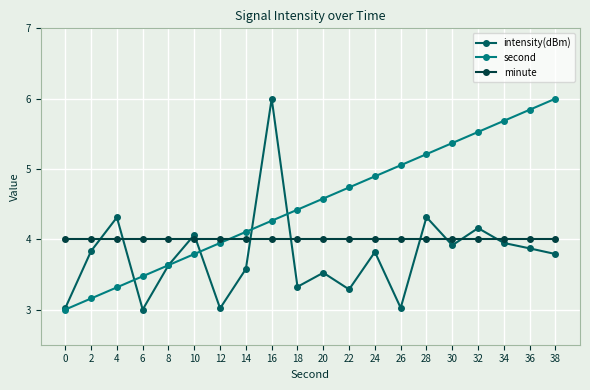

What is the smallest value displayed?

3.0